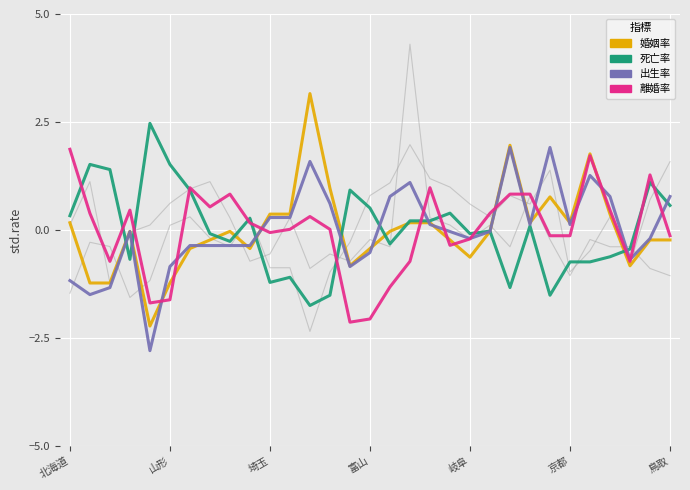

How many lines are shown in the chart?

6